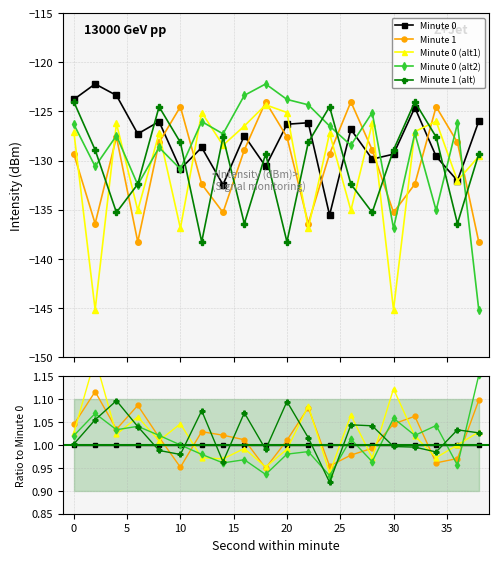

How many data points does each series have?

20